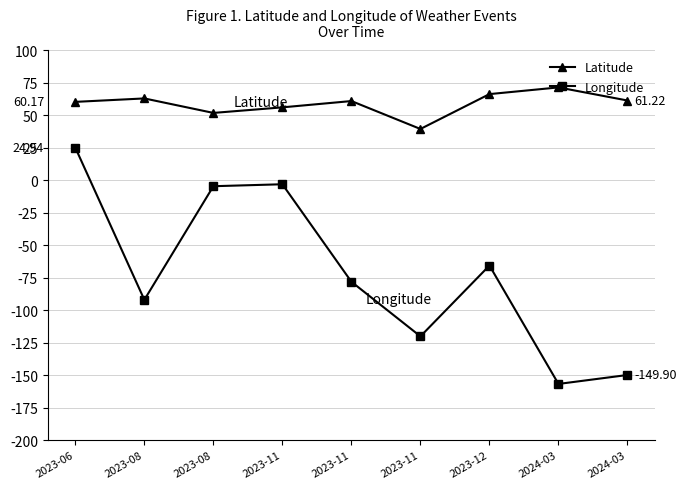

What is the label of the 5th point from the left?

2023-11